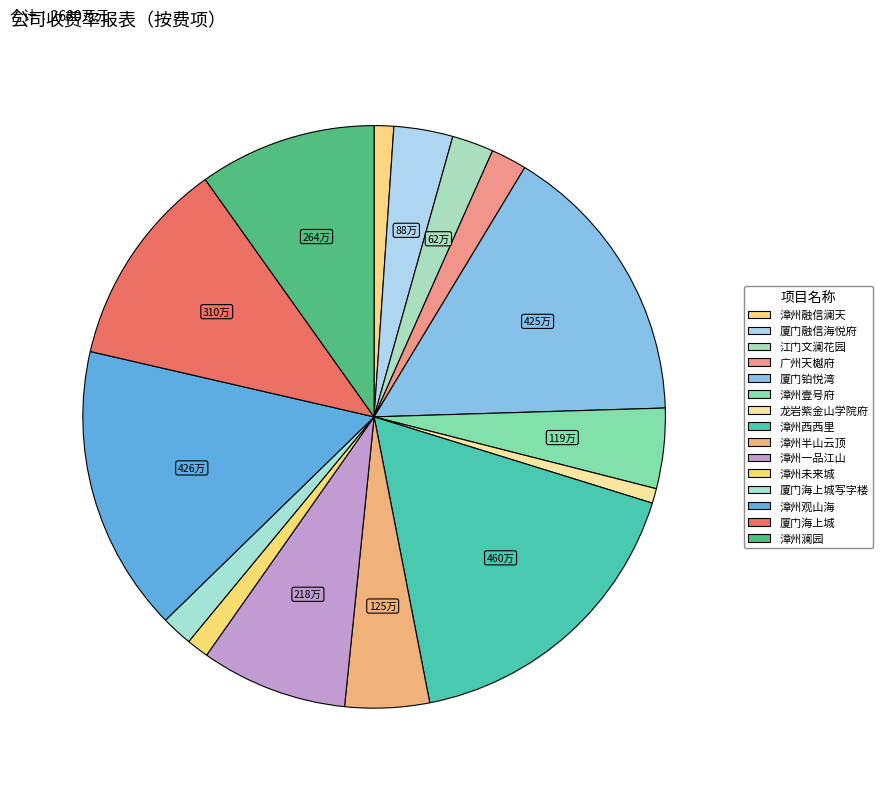

What is the largest slice in the pie chart?

漳州西西里